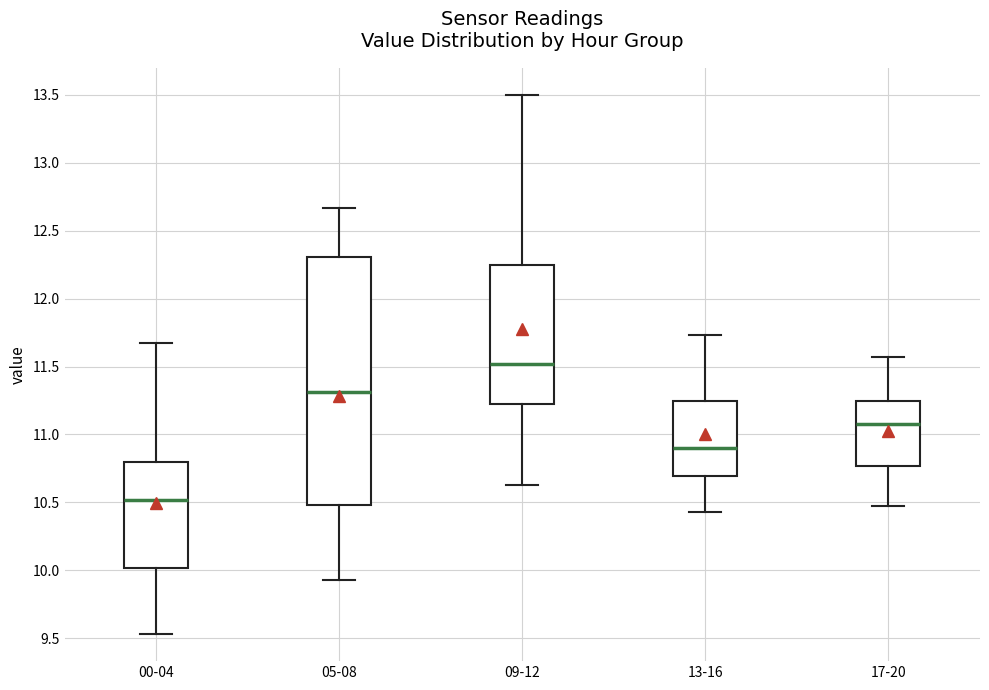

Reading left to right, transcribe this box plot: for each box, give where its median line is, the range the box spans, and where its two whiskers end, as read against the y-axis. The values are not printed on the chart, so give them approximately, as read against the axis.

00-04: median 10.50, box 10.00 to 10.80, whiskers 9.55 to 11.65
05-08: median 11.30, box 10.50 to 12.30, whiskers 9.95 to 12.65
09-12: median 11.50, box 11.25 to 12.25, whiskers 10.65 to 13.50
13-16: median 10.90, box 10.70 to 11.25, whiskers 10.45 to 11.75
17-20: median 11.10, box 10.75 to 11.25, whiskers 10.45 to 11.55